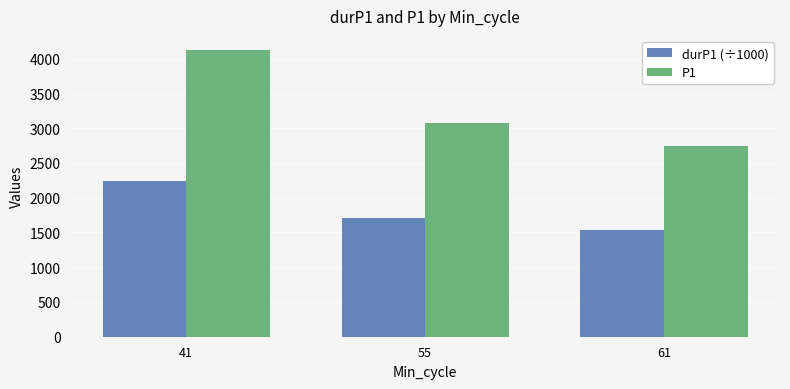

Read the P1 value at 61.

2741.2